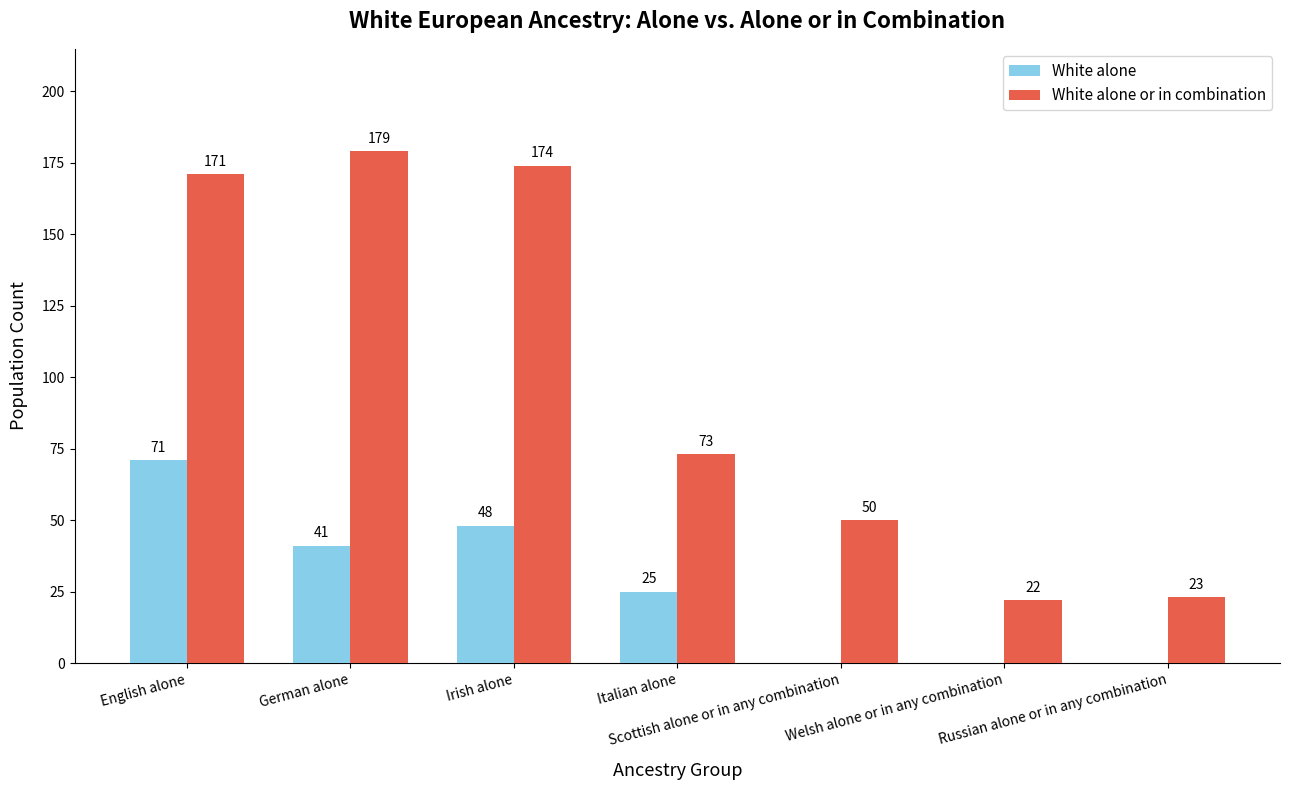

What is the sum of all White alone values?

185